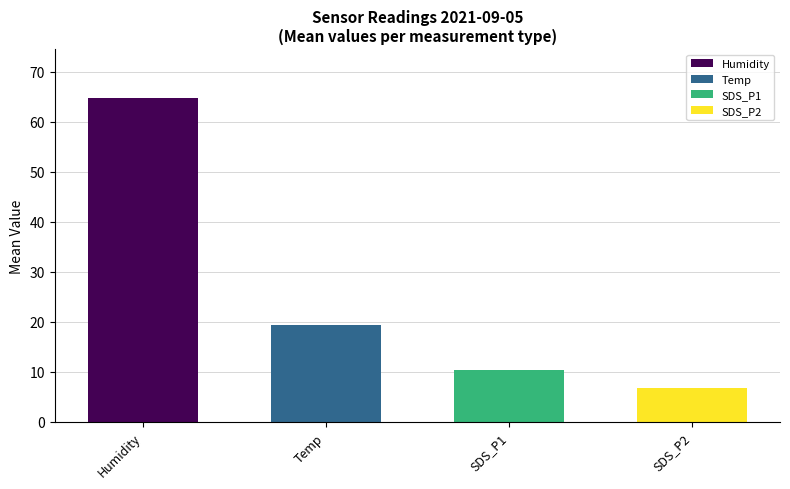

Reading right to left, transcribe all the data shown in this chart.

6.7	10.3	19.3	64.8